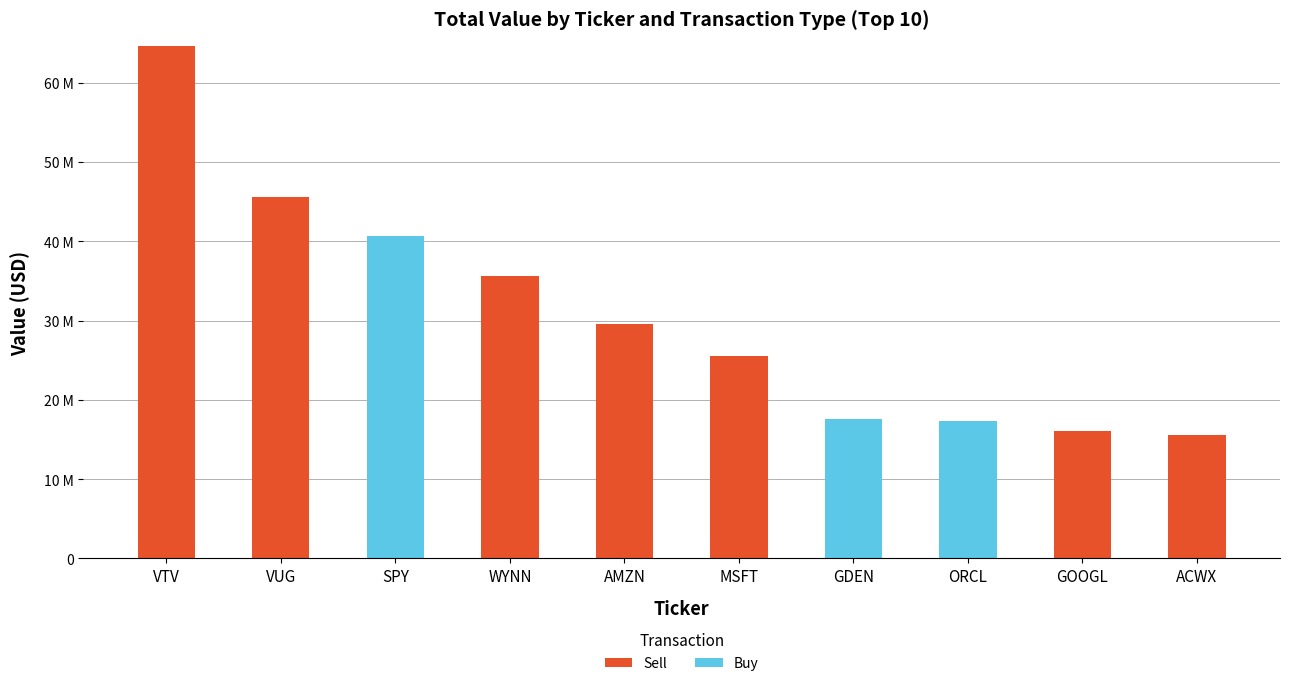

What is the sum of all Buy values?

75593000